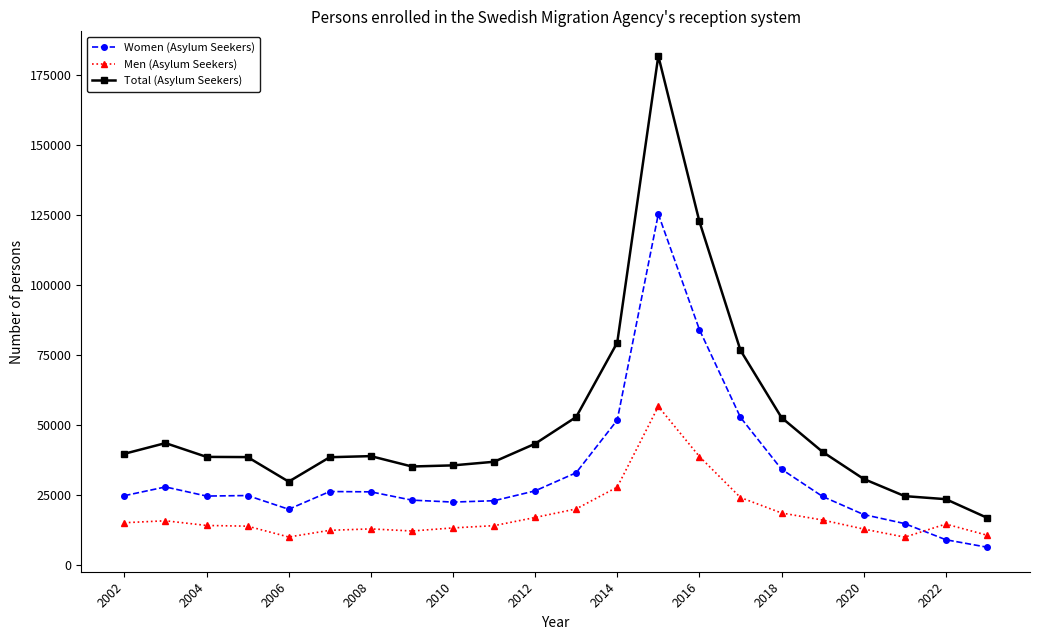

How many interior local valleys does the Women (Asylum Seekers) series have?

3